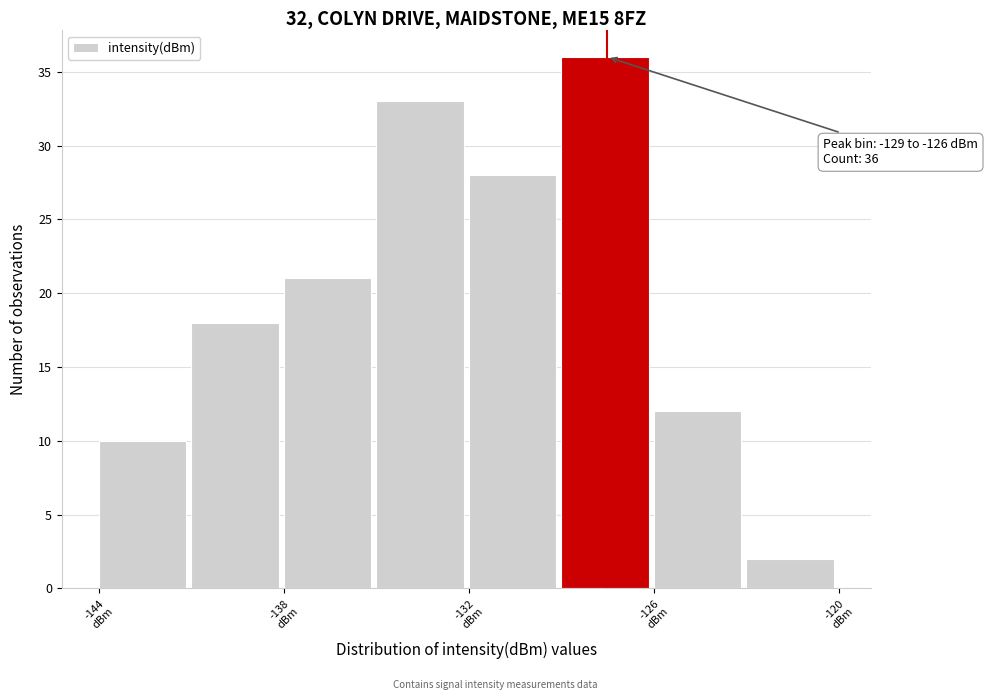

Read against the x-axis, roughly where is the centre of the tallest bar?

-128